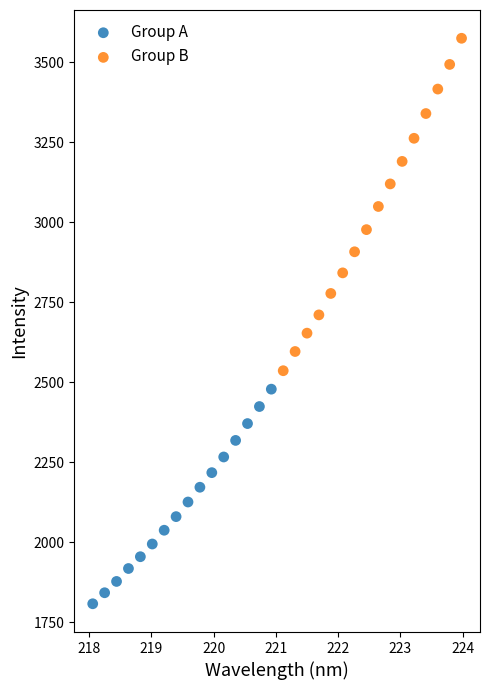

Which series reaches the minimum Y coordinate?

Group A